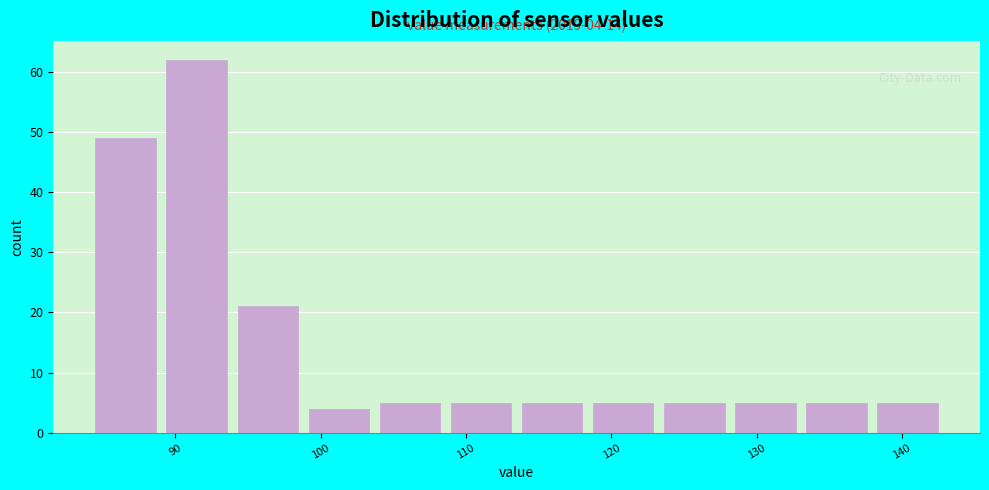

Which range on the x-axis has the tallest bar?

89 to 94